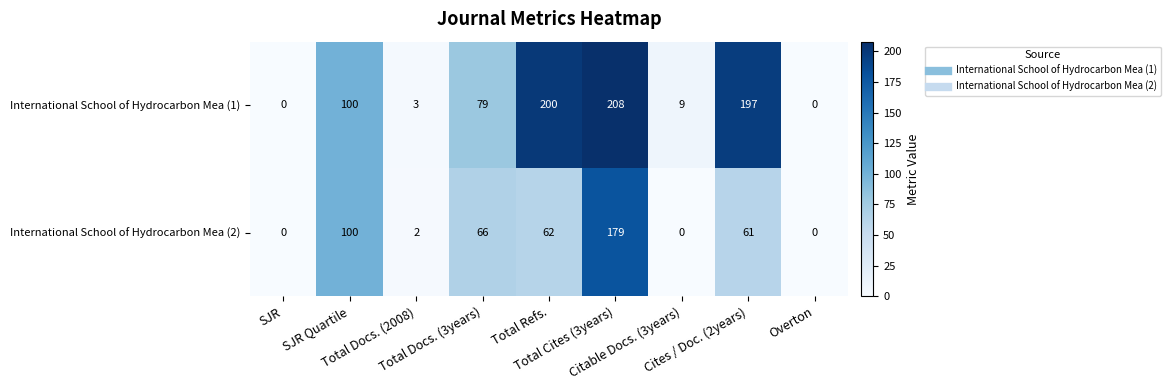

Which series has the largest range (max minus min)?

International School of Hydrocarbon Mea (1)